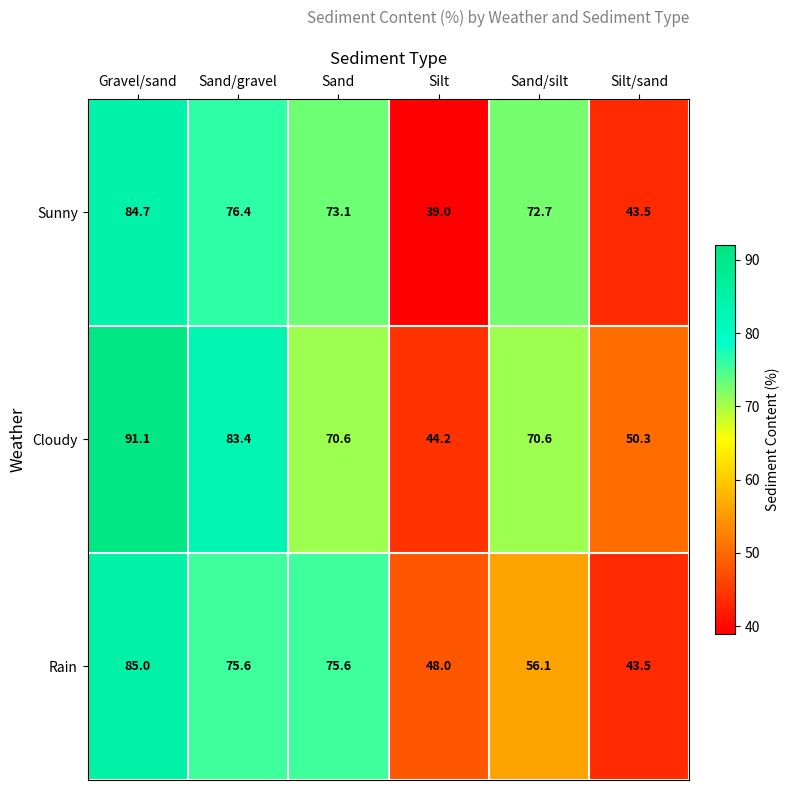

At how many categories does at least one series exceed 63?

4